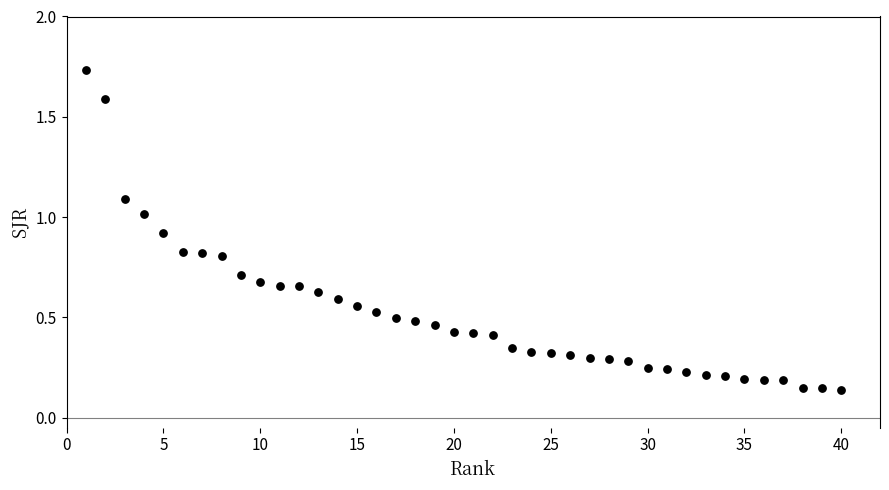

What is the range of Y values (max minus min)?

1.6